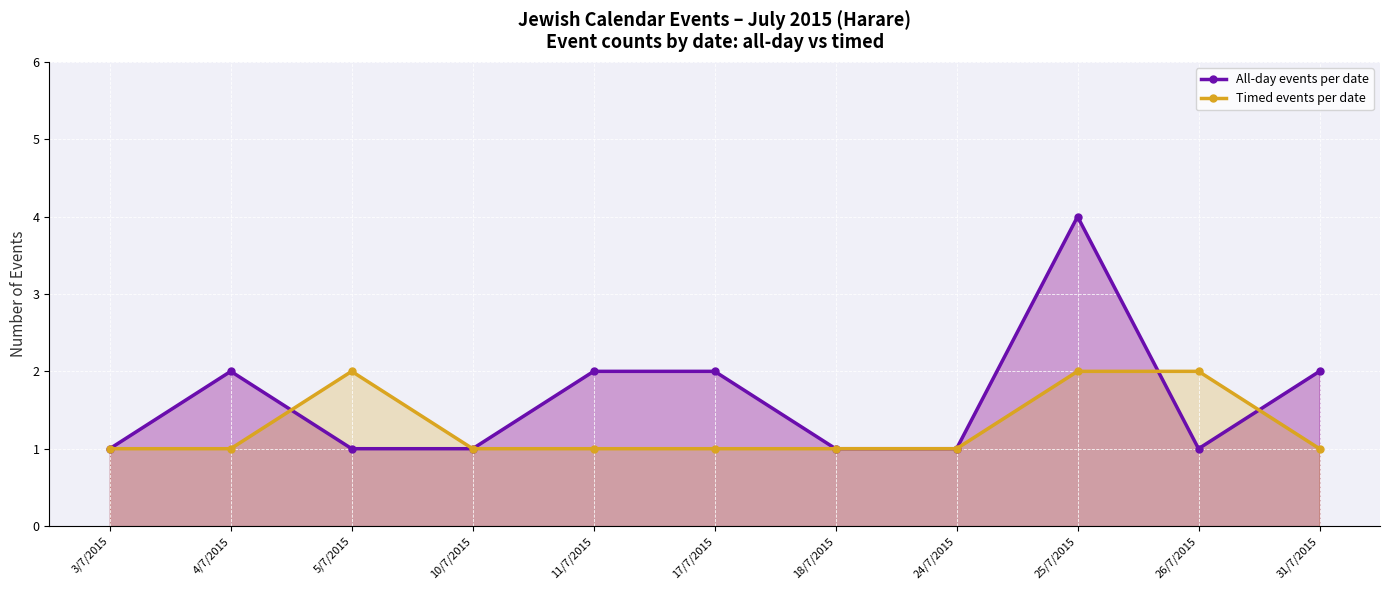

What is the average value of the Timed events per date series?

1